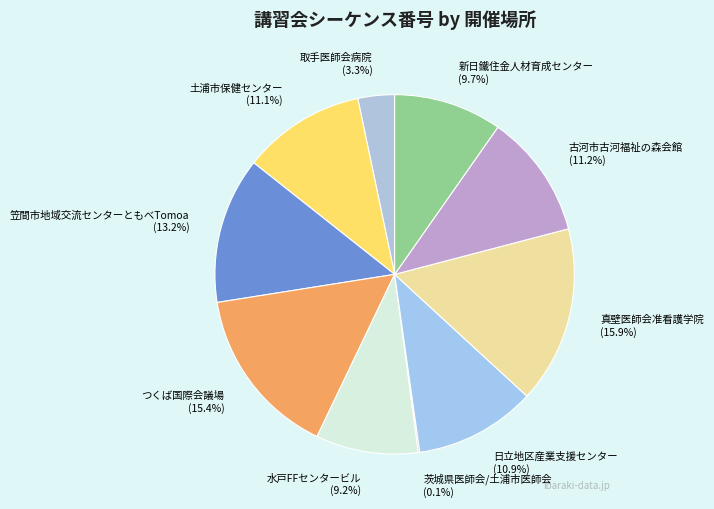

What percentage is NOT represented by つくば国際会議場?

84.6%